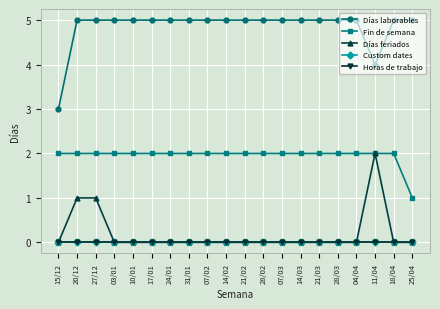

At which label is Fin de semana closest to 1?

25/04